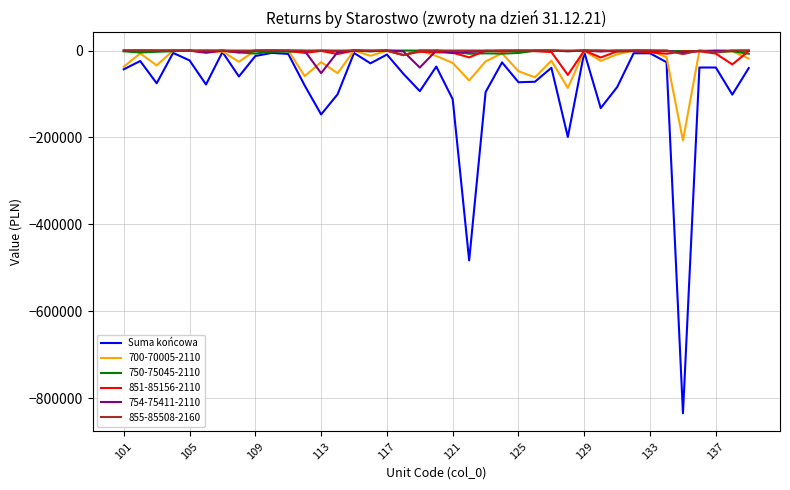

Which series has the largest range (max minus min)?

Suma końcowa